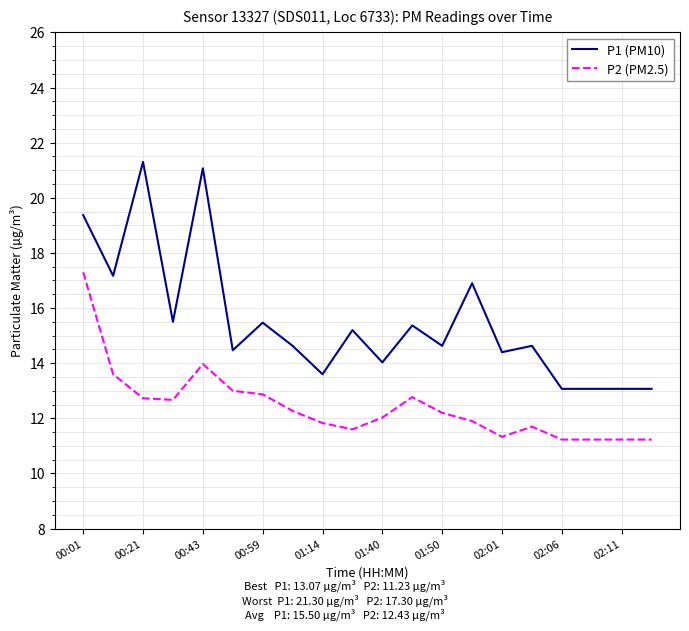

Which series has the largest range (max minus min)?

P1 (PM10)